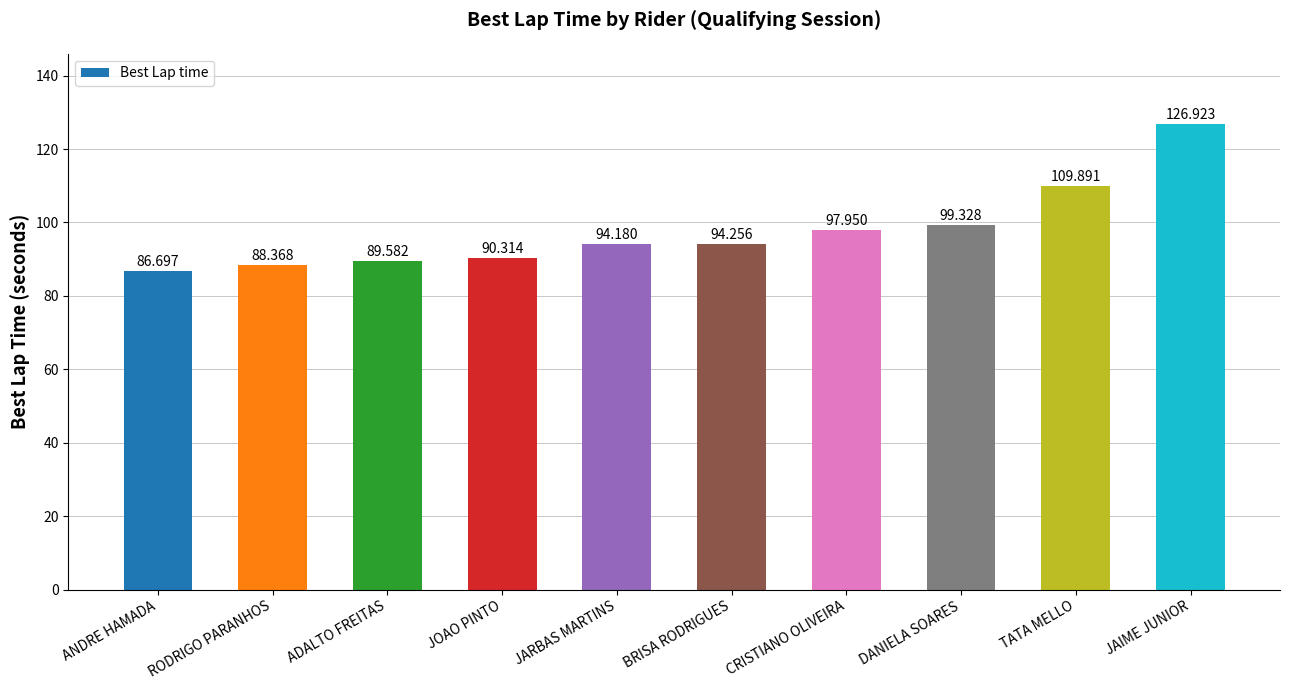

What is the change in value from RODRIGO PARANHOS to DANIELA SOARES?

+11.0